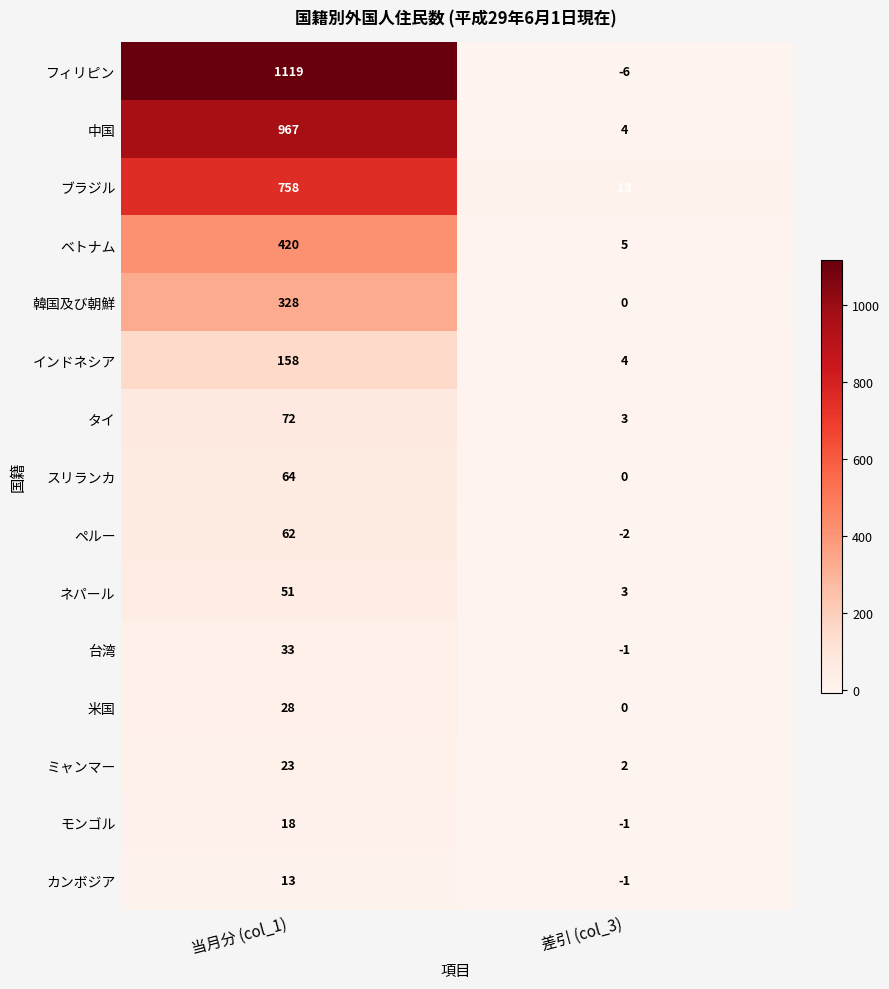

What is the sum of all ブラジル values?

771